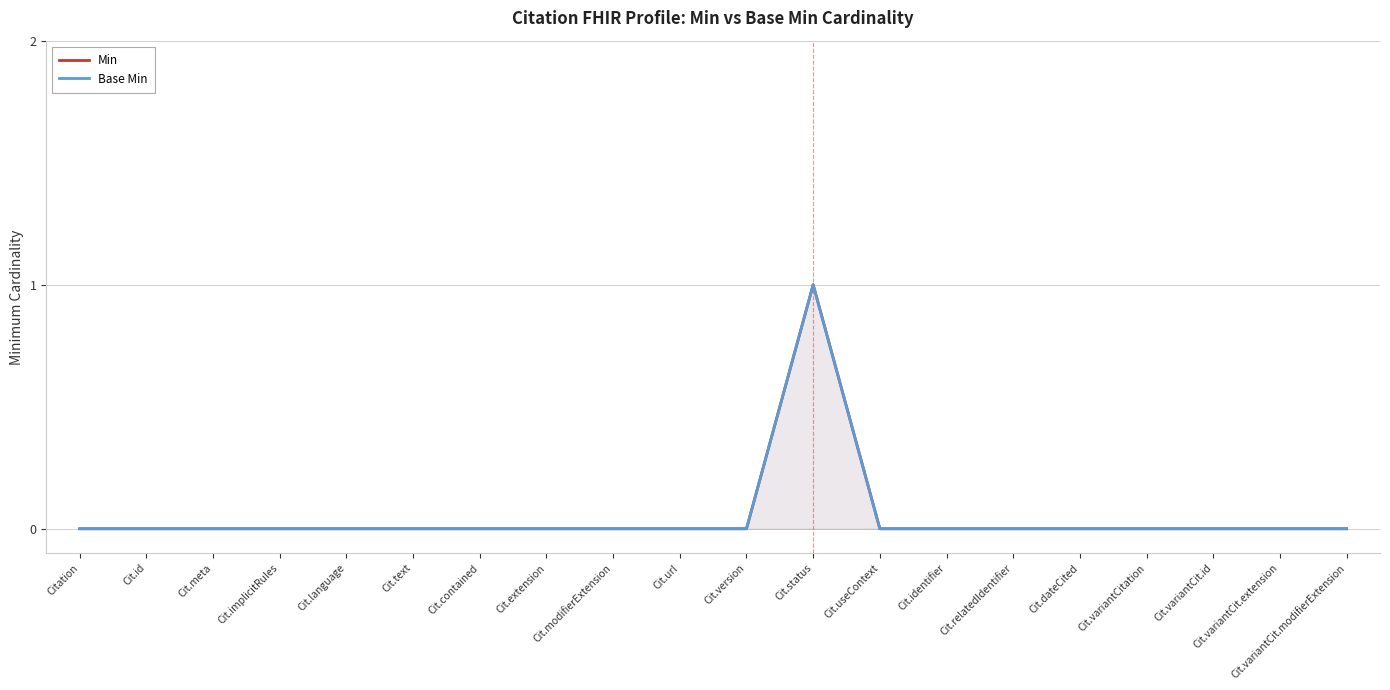

At Cit.modifierExtension, list the series in order from largest to smallest.

Min, Base Min